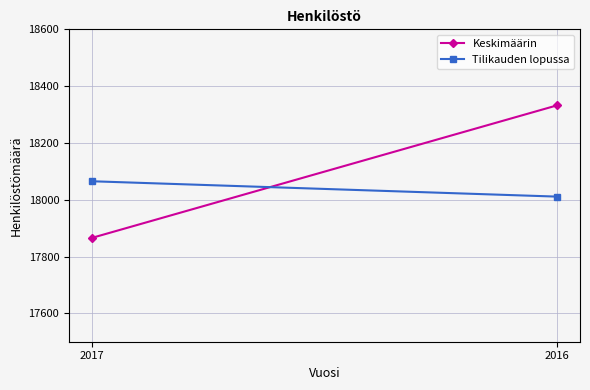

Is the value of Tilikauden lopussa at 2016 greater than the value of Keskimäärin at 2017?

Yes